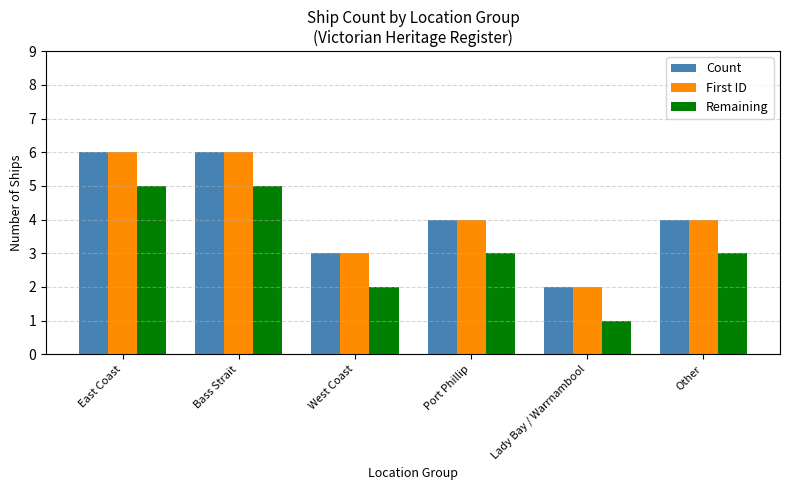

Reading right to left, transcribe all the data shown in this chart.

Count: 4	2	4	3	6	6
First ID: 4	2	4	3	6	6
Remaining: 3	1	3	2	5	5